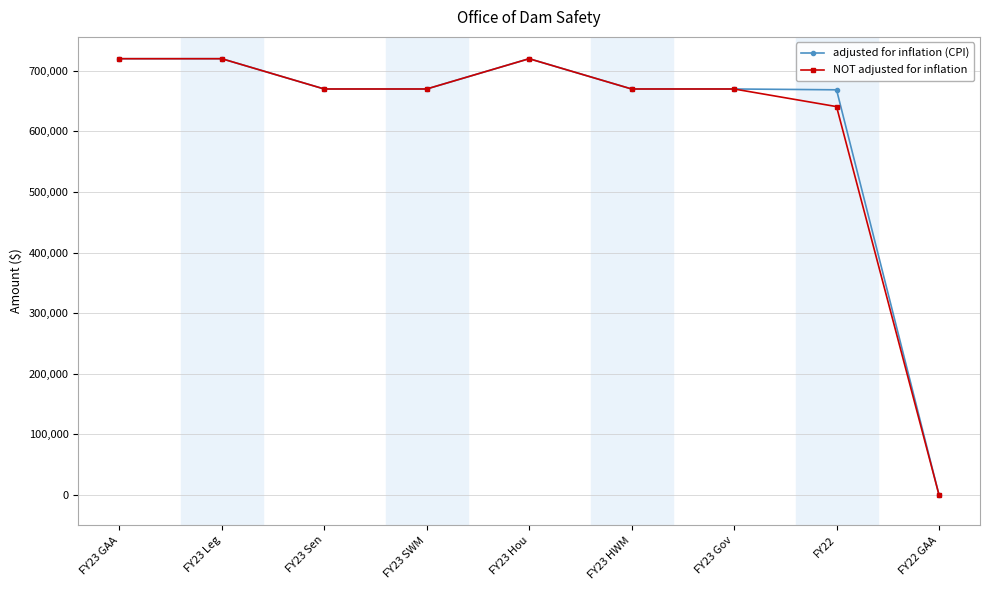

What is the highest value of the NOT adjusted for inflation series?

720116